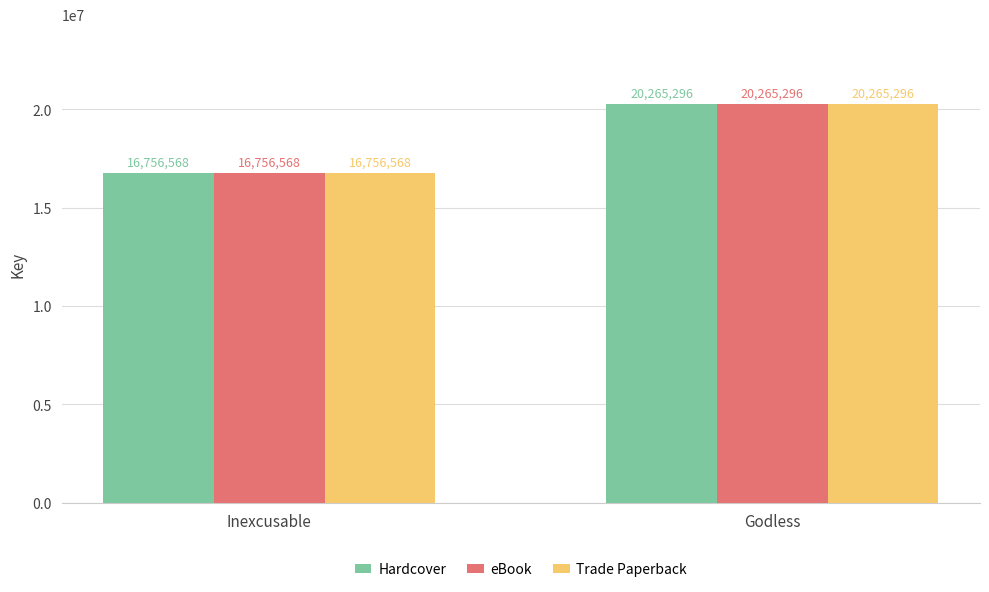

What is the label of the 1st bar from the left?

Inexcusable